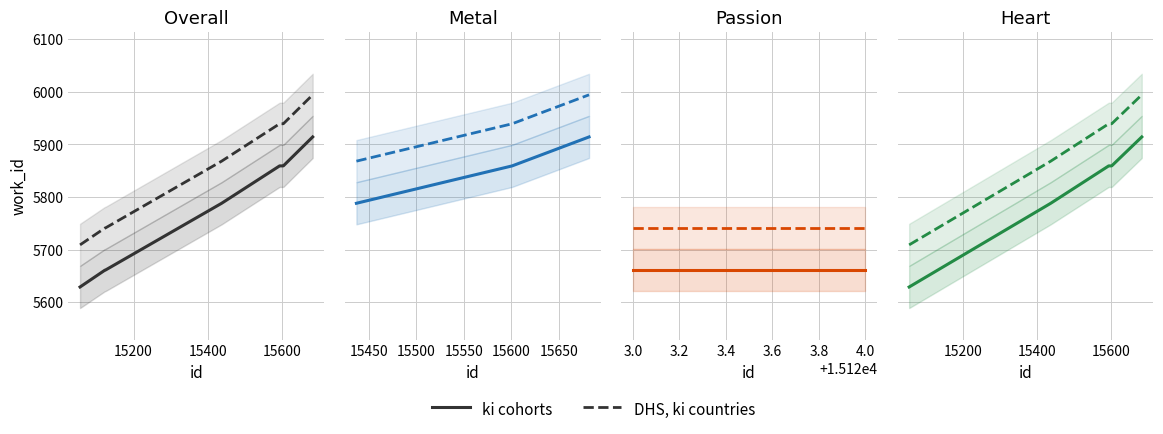

How many lines are shown in the chart?

2